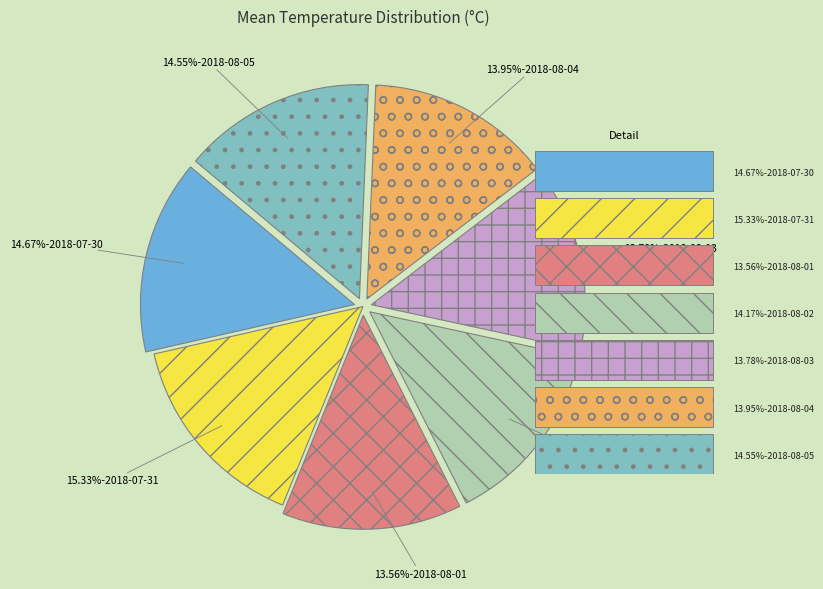

How many slices are in this pie chart?

7